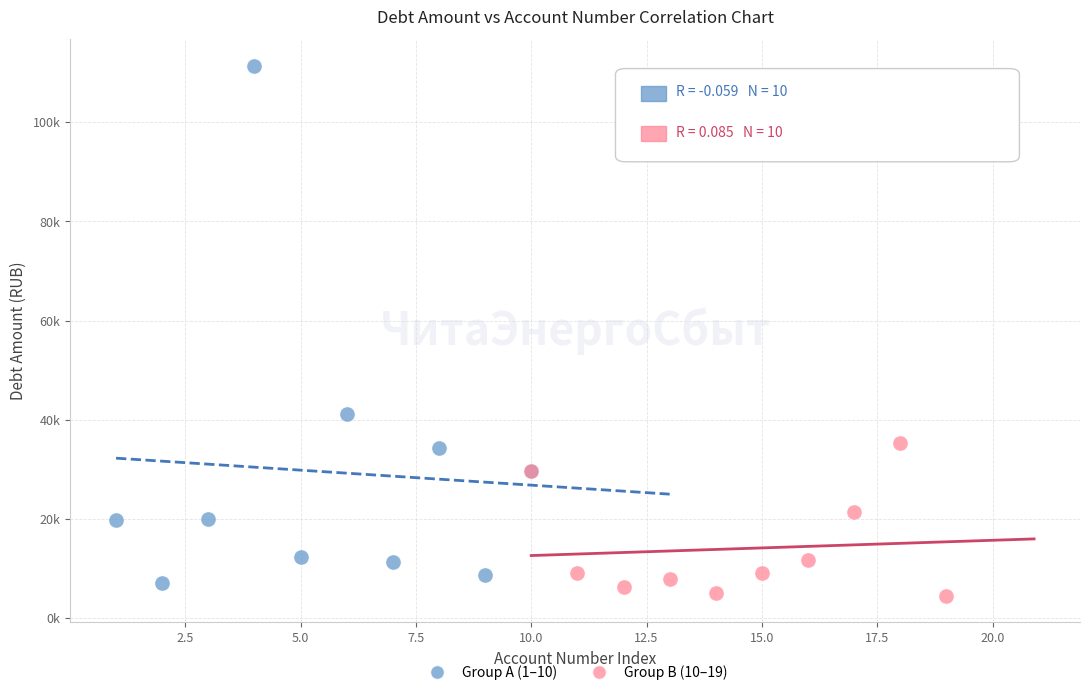

What are all the series names shown in the legend?

Group A (1–10), Group B (10–19)